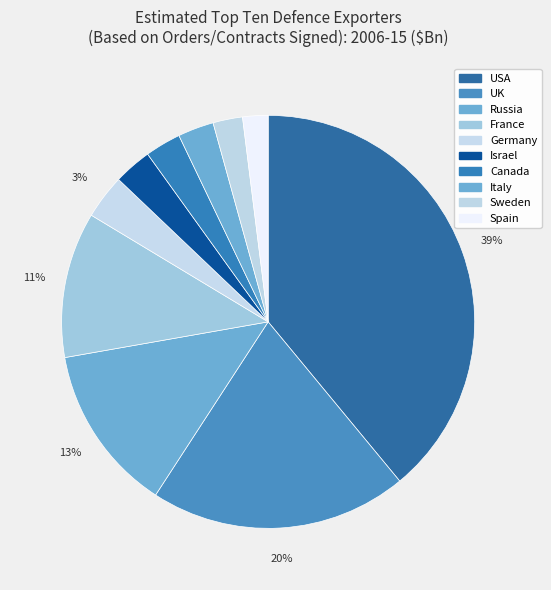

How many segments does this pie chart have?

10